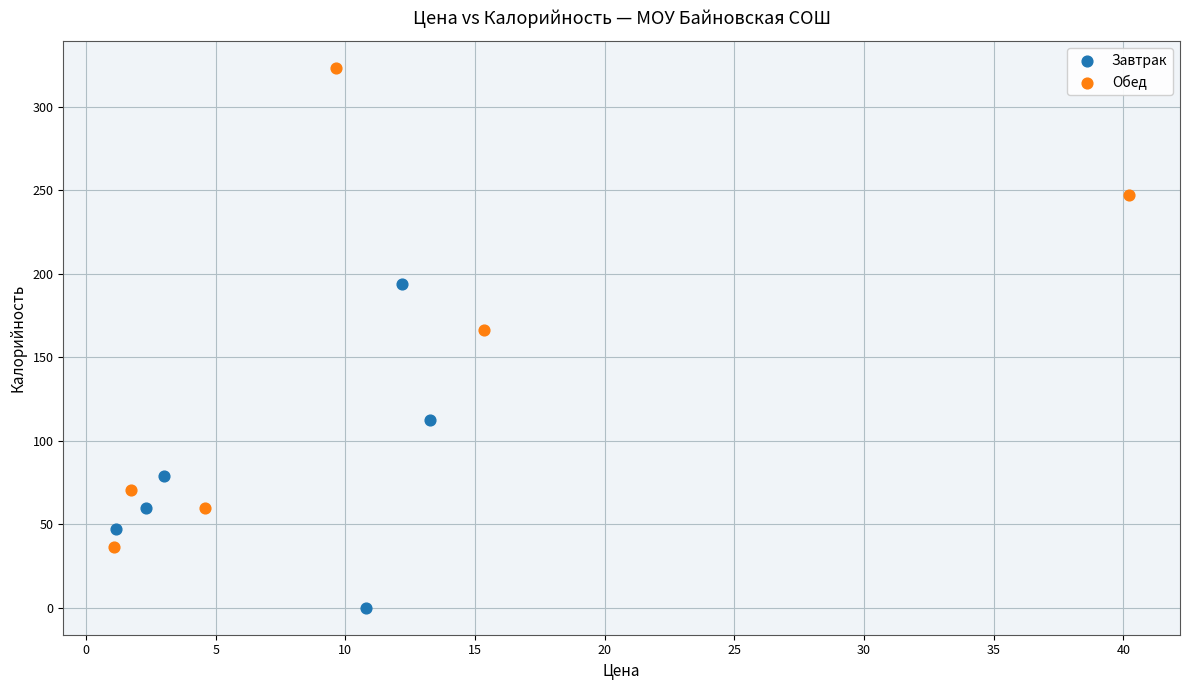

Which series reaches the maximum Y coordinate?

Обед